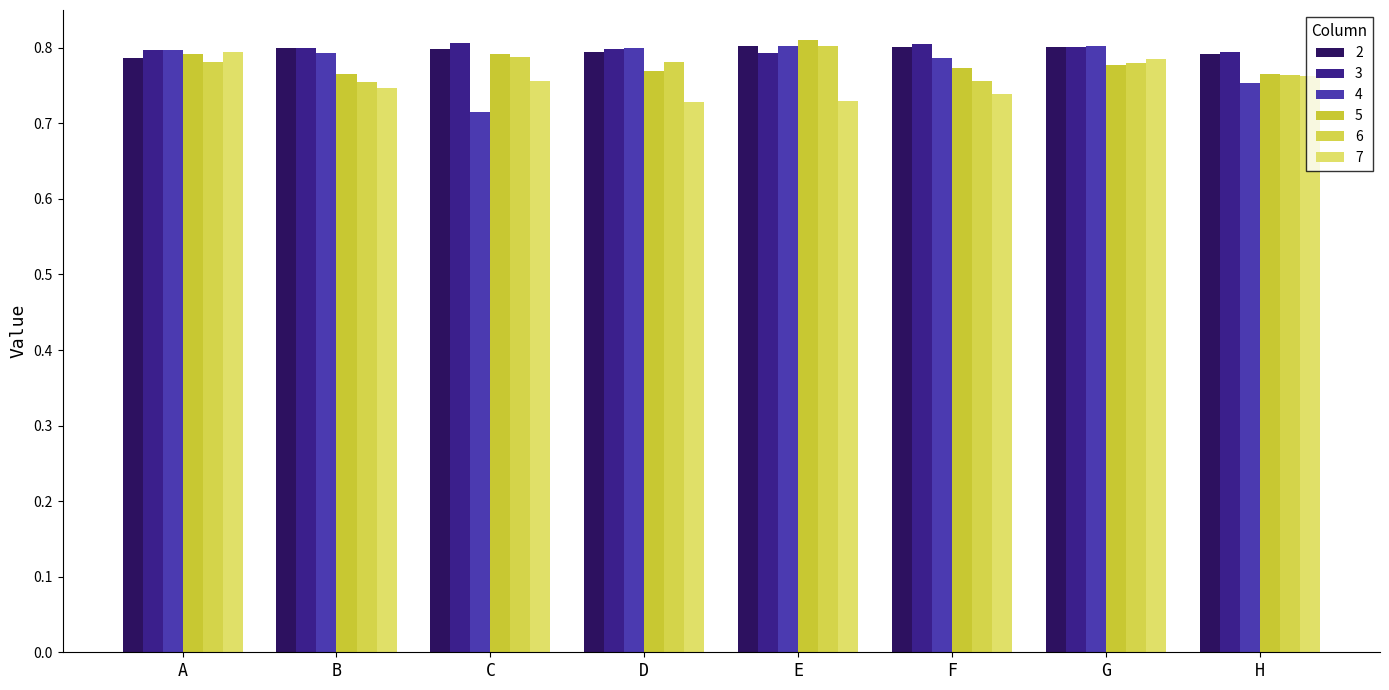

How many groups of bars are there?

8